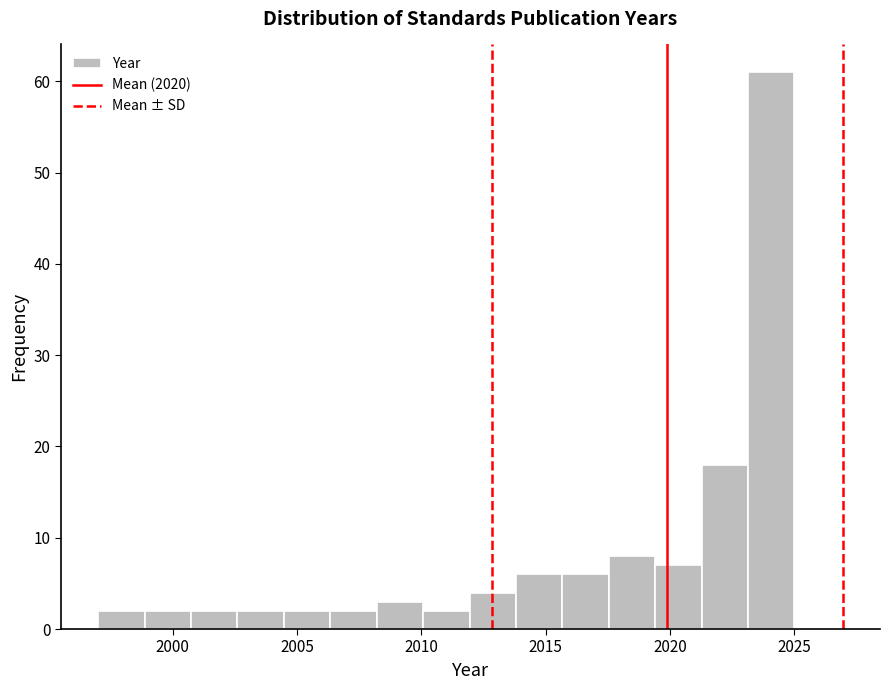

Read against the x-axis, roughly where is the centre of the tallest bar?

2024.0